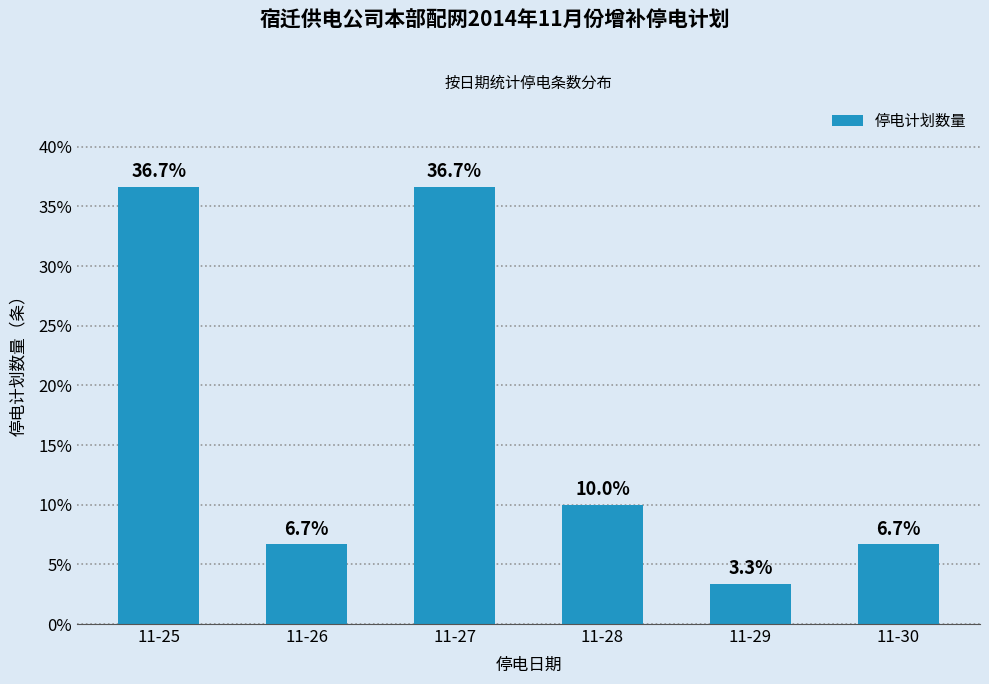

Between 11-27 and 11-28, which is larger?

11-27